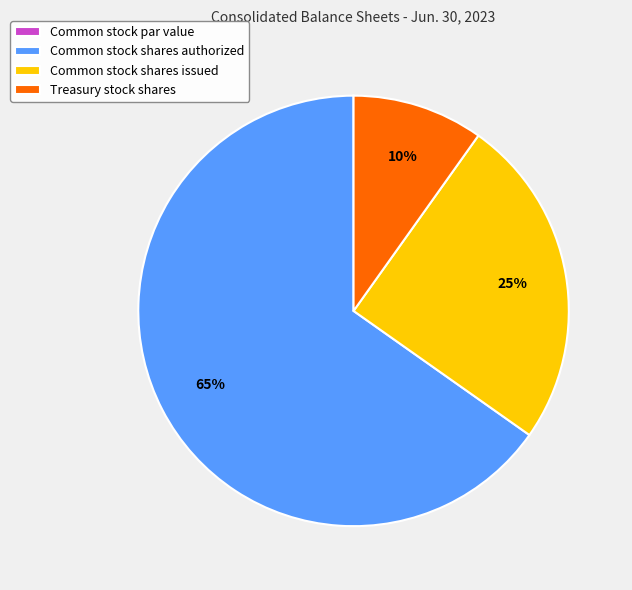

What is the majority slice?

Common stock shares authorized